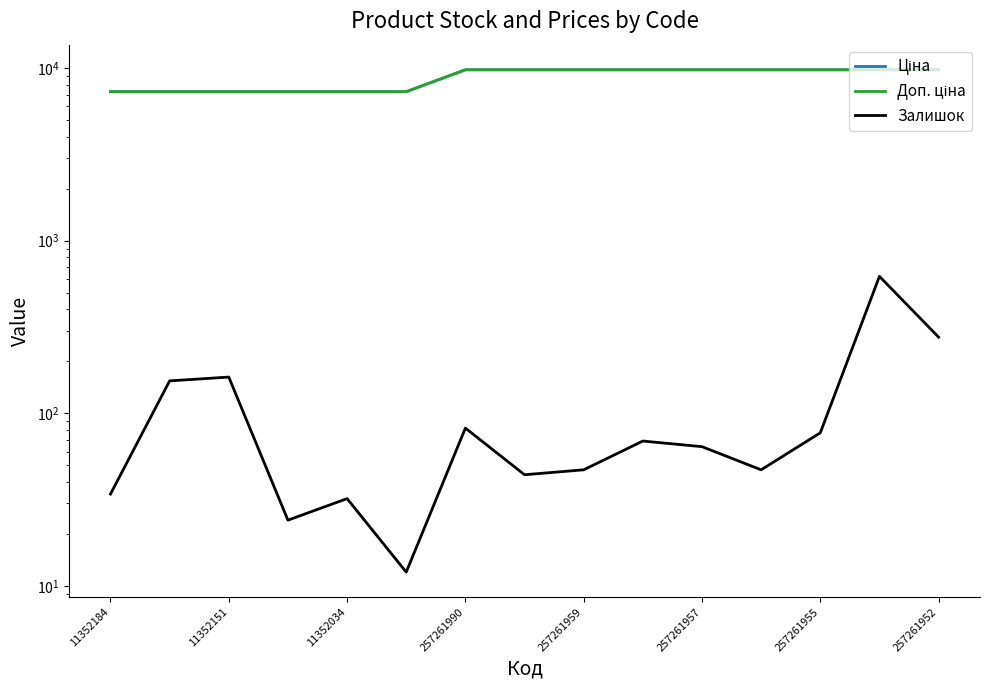

True or false: Доп. ціна and Ціна cross at least once.

False